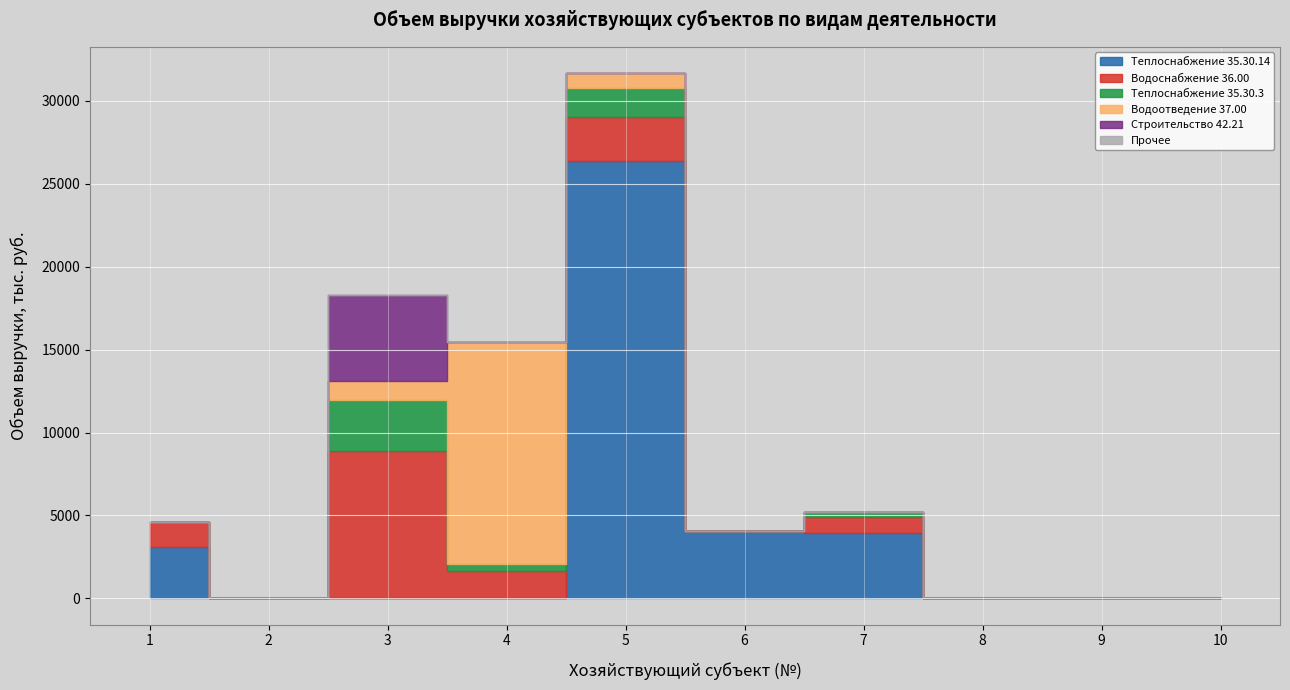

List the labels in order of Строительство 42.21 value, largest first.

3, 1, 2, 4, 5, 6, 7, 8, 9, 10